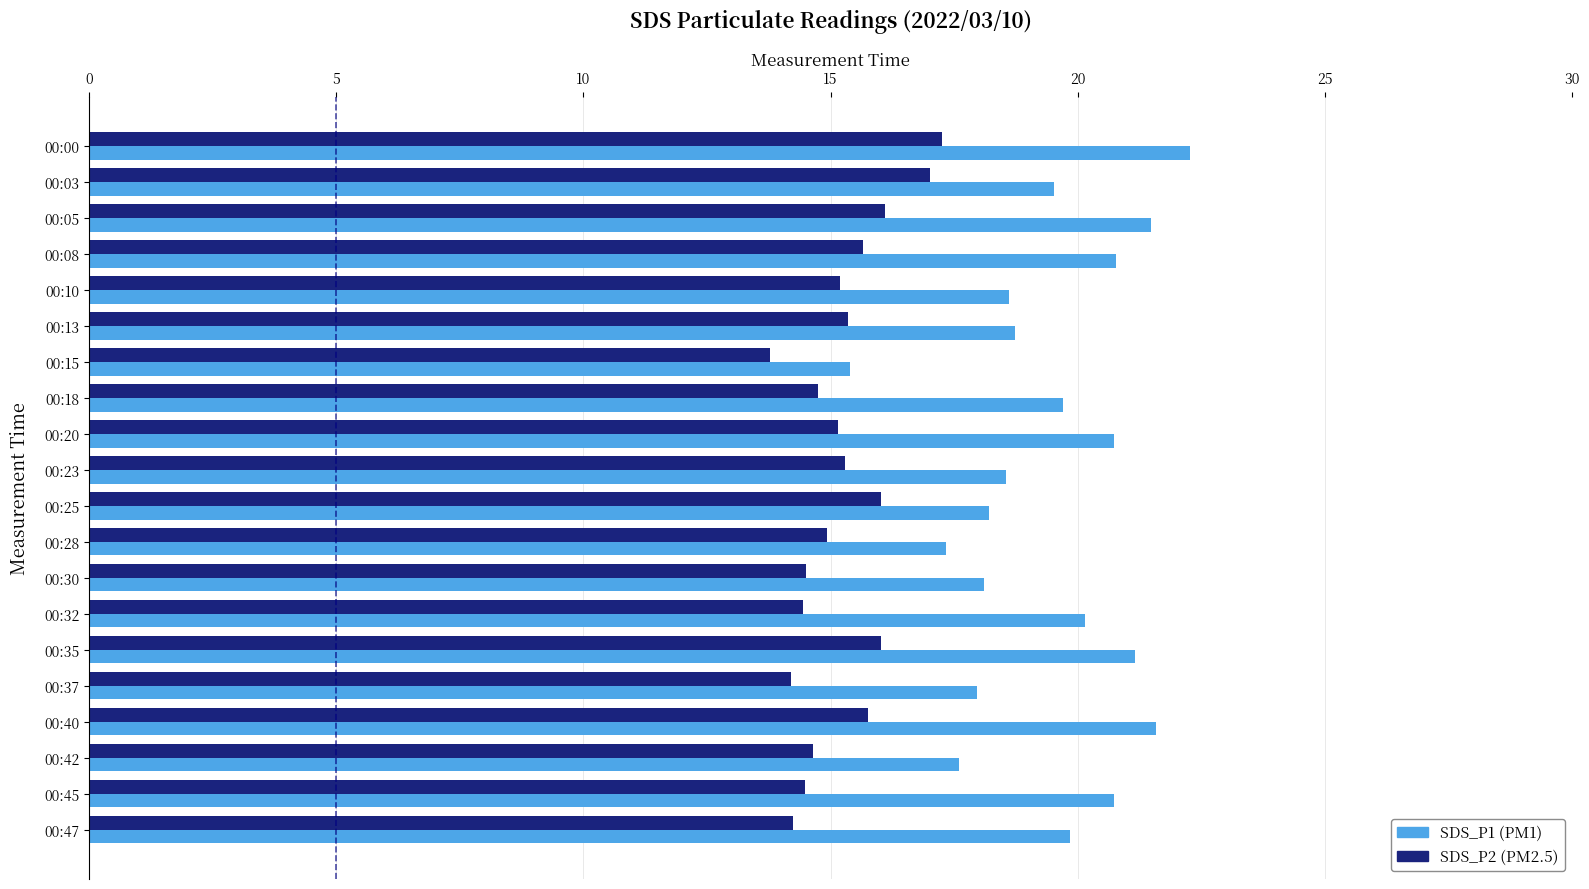

The value of SDS_P1 (PM1) at 00:28 is 30.7. True or false?

False